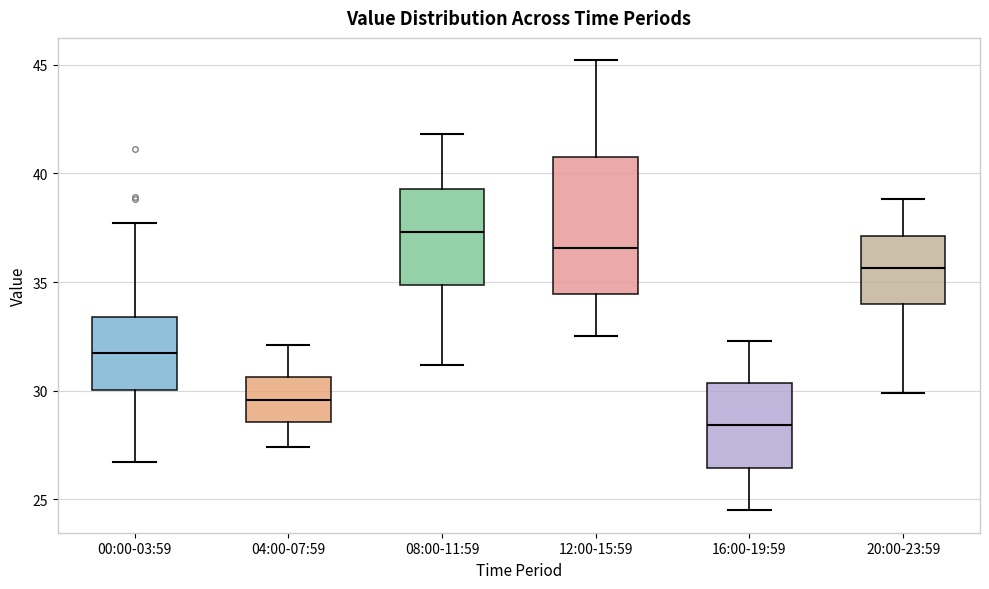

Reading left to right, read every box against the y-axis: the position of its median line, the range the box covers, and the ends of its whiskers. The values are not printed on the chart, so give them approximately, as read against the axis.

00:00-03:59: median 32.0, box 30.0 to 33.5, whiskers 26.5 to 37.5
04:00-07:59: median 29.5, box 28.5 to 30.5, whiskers 27.5 to 32.0
08:00-11:59: median 37.5, box 35.0 to 39.5, whiskers 31.0 to 42.0
12:00-15:59: median 36.5, box 34.5 to 41.0, whiskers 32.5 to 45.0
16:00-19:59: median 28.5, box 26.5 to 30.5, whiskers 24.5 to 32.5
20:00-23:59: median 35.5, box 34.0 to 37.0, whiskers 30.0 to 39.0